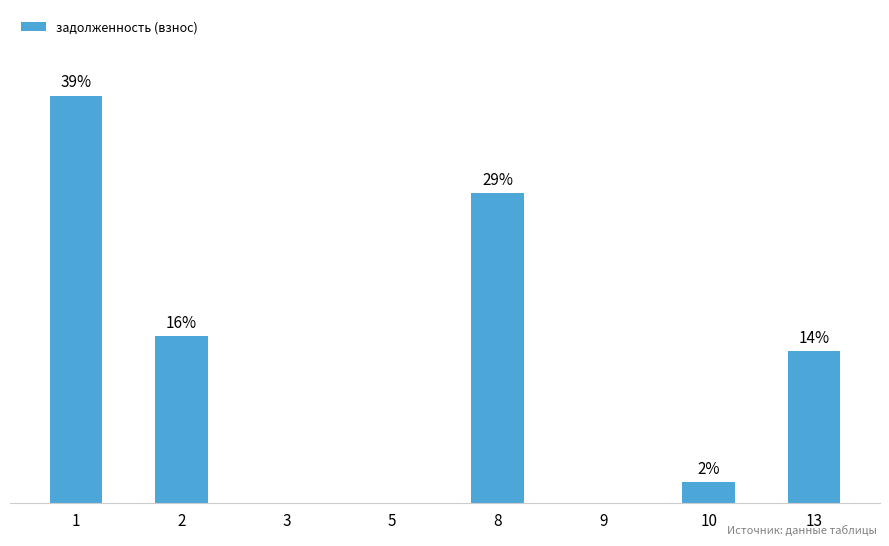

What value does the data have at 13?

10770.5